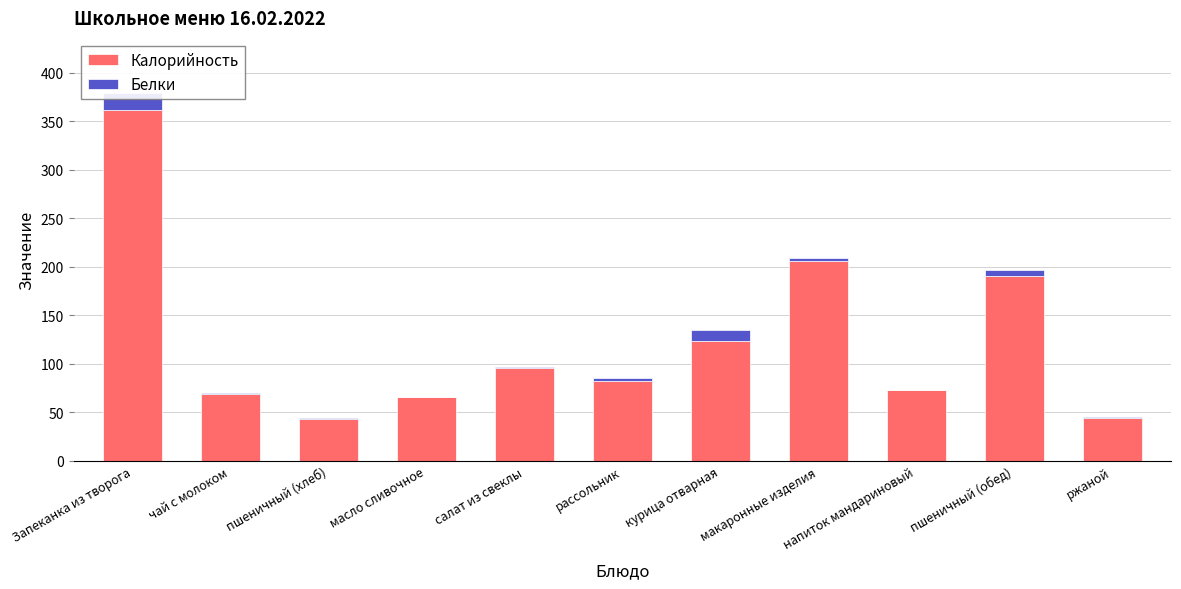

How many values in Белки are above zero?

9